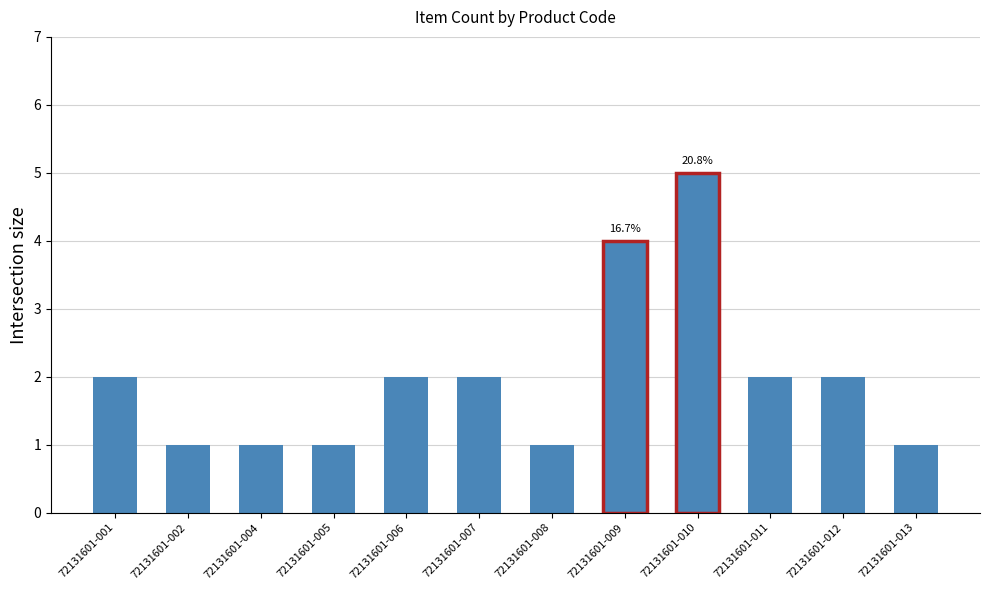

What is the sum of all values?

24